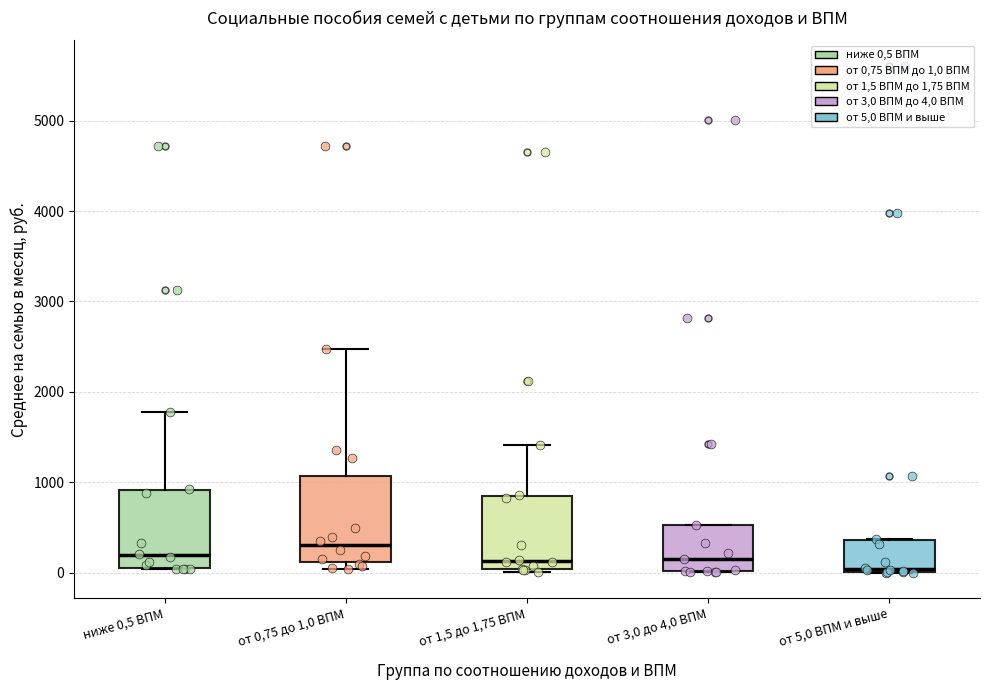

Reading left to right, transcribe this box plot: for each box, give where its median line is, the range the box spans, and where its two whiskers end, as read against the y-axis. The values are not printed on the chart, so give them approximately, as read against the axis.

ниже 0,5 ВПМ: median 200, box 0 to 900, whiskers 0 to 1800
от 0,75 до 1,0 ВПМ: median 300, box 100 to 1100, whiskers 0 to 2500
от 1,5 до 1,75 ВПМ: median 100, box 0 to 900, whiskers 0 (just below the box's lower edge) to 1400
от 3,0 до 4,0 ВПМ: median 200, box 0 to 500, whiskers 0 to 500
от 5,0 ВПМ и выше: median 0 (just above the box's lower edge), box 0 to 400, whiskers 0 to 400